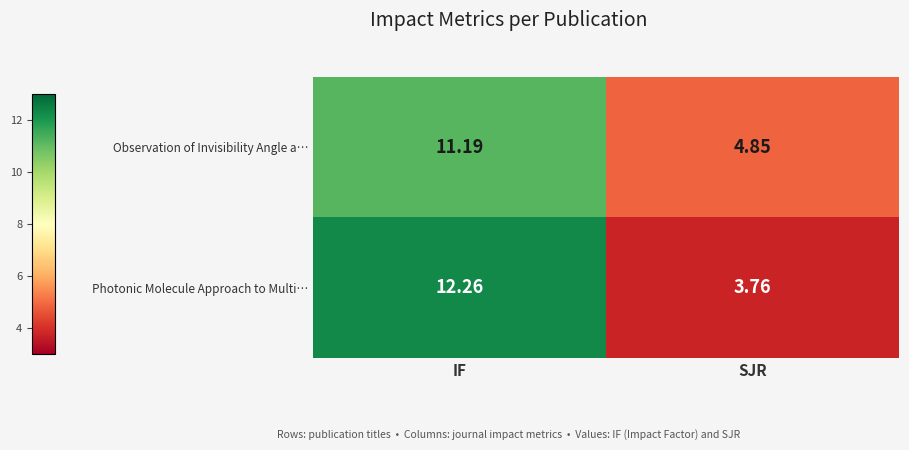

List the series in order of their peak value, highest first.

Photonic Molecule Approach to Multi…, Observation of Invisibility Angle a…